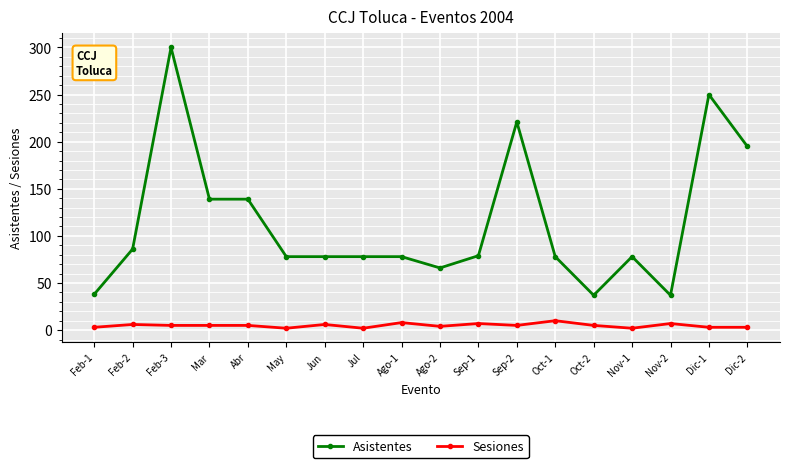

How many lines are shown in the chart?

2